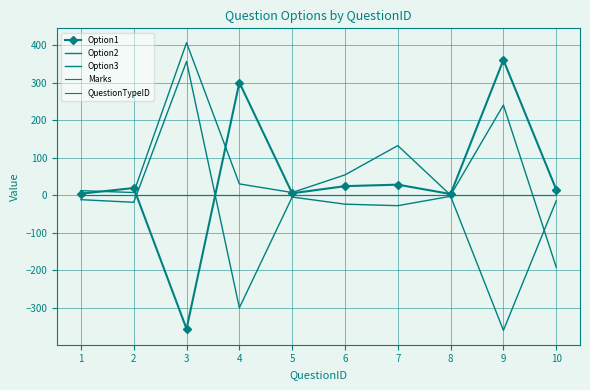

Which series has the largest total across all categories?

Option3